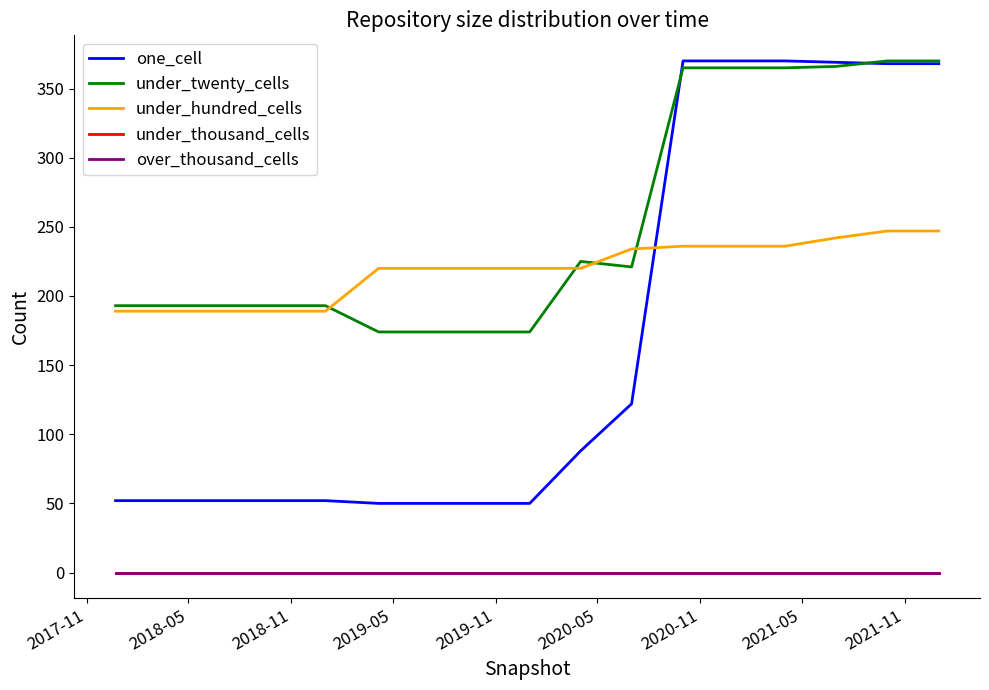

Is this an area chart (filled region under the line)?

No